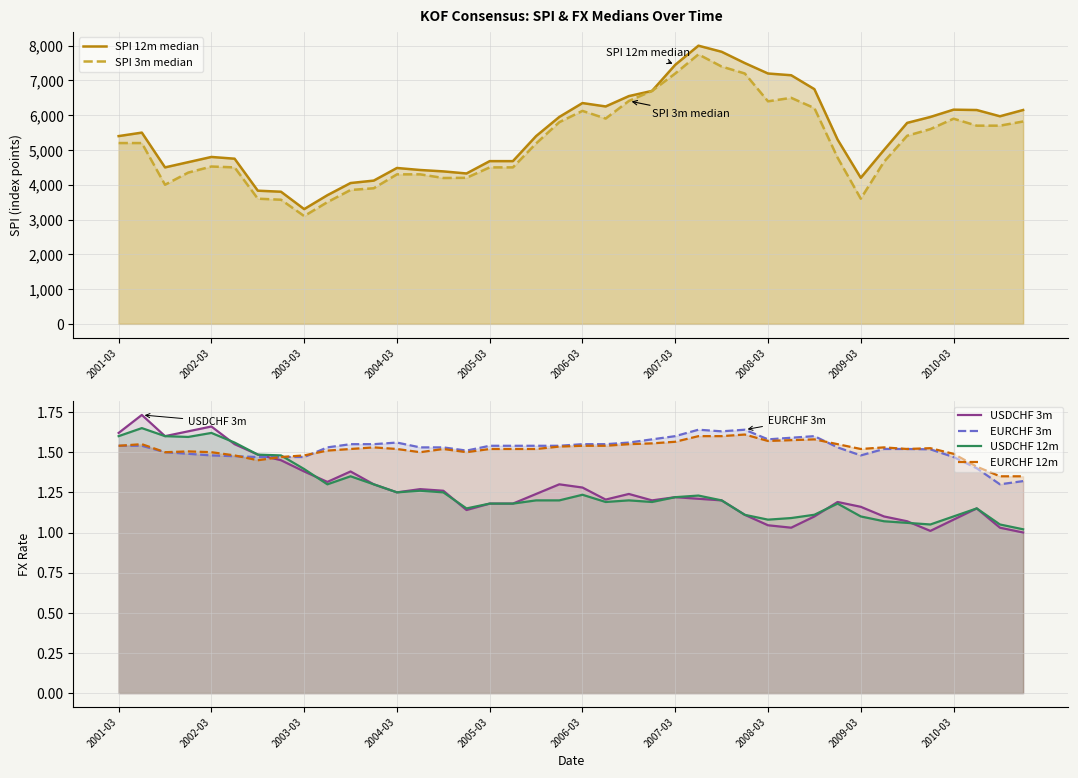

Reading left to right, what are all the values shown in this chart?

SPI 12m median: 5400.0	5500.0	4500.0	4650.0	4800.0	4750.0	3830.0	3800.0	3300.0	3700.0	4050.0	4120.0	4483.0	4425.0	4385.0	4325.0	4680.0	4680.0	5400.0	5950.0	6350.0	6252.5	6550.0	6700.0	7450.0	8000.0	7825.0	7500.0	7200.0	7150.0	6750.0	5300.0	4200.0	5000.0	5780.0	5950.0	6160.0	6150.0	5970.0	6150.0
SPI 3m median: 5200.0	5200.0	4000.0	4350.0	4525.0	4500.0	3600.0	3570.0	3100.0	3500.0	3850.0	3900.0	4300.0	4300.0	4195.0	4200.0	4500.0	4500.0	5187.5	5800.0	6125.0	5905.0	6410.0	6700.0	7200.0	7750.0	7400.0	7200.0	6400.0	6500.0	6205.0	4780.0	3600.0	4660.0	5410.0	5600.0	5900.0	5700.0	5700.0	5820.0
USDCHF 3m median: 1.6	1.7	1.6	1.6	1.7	1.6	1.5	1.4	1.4	1.3	1.4	1.3	1.2	1.3	1.3	1.1	1.2	1.2	1.2	1.3	1.3	1.2	1.2	1.2	1.2	1.2	1.2	1.1	1.0	1.0	1.1	1.2	1.2	1.1	1.1	1.0	1.1	1.1	1.0	1.0
EURCHF 3m median: 1.5	1.5	1.5	1.5	1.5	1.5	1.5	1.5	1.5	1.5	1.6	1.6	1.6	1.5	1.5	1.5	1.5	1.5	1.5	1.5	1.6	1.6	1.6	1.6	1.6	1.6	1.6	1.6	1.6	1.6	1.6	1.5	1.5	1.5	1.5	1.5	1.5	1.4	1.3	1.3
USDCHF 12m median: 1.6	1.6	1.6	1.6	1.6	1.6	1.5	1.5	1.4	1.3	1.4	1.3	1.2	1.3	1.2	1.1	1.2	1.2	1.2	1.2	1.2	1.2	1.2	1.2	1.2	1.2	1.2	1.1	1.1	1.1	1.1	1.2	1.1	1.1	1.1	1.1	1.1	1.1	1.1	1.0
EURCHF 12m median: 1.5	1.6	1.5	1.5	1.5	1.5	1.4	1.5	1.5	1.5	1.5	1.5	1.5	1.5	1.5	1.5	1.5	1.5	1.5	1.5	1.5	1.5	1.6	1.6	1.6	1.6	1.6	1.6	1.6	1.6	1.6	1.6	1.5	1.5	1.5	1.5	1.5	1.4	1.4	1.4